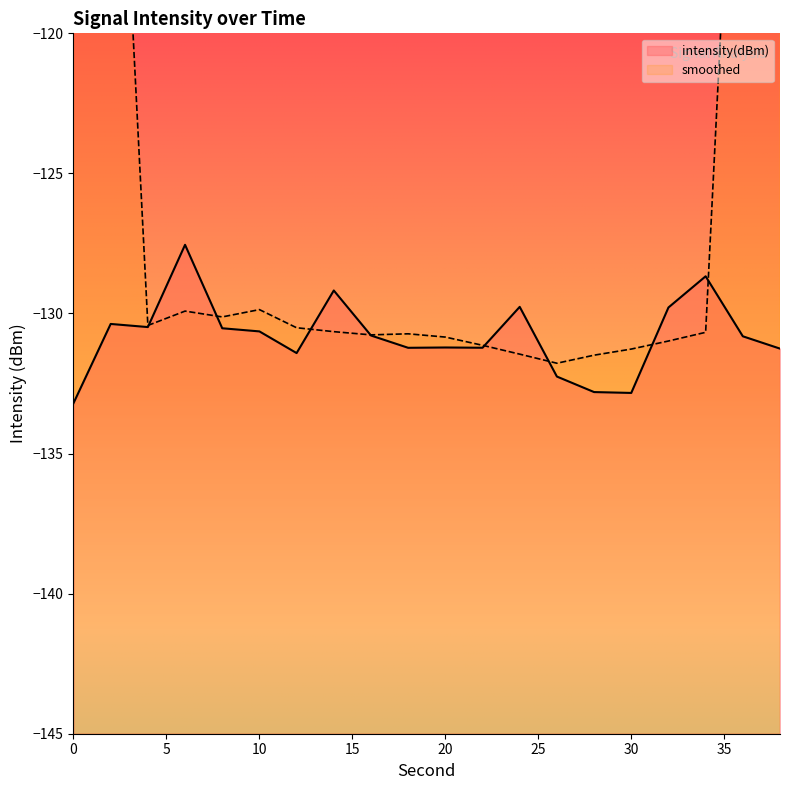

What is the difference between the maximum and minimum values?

5.7